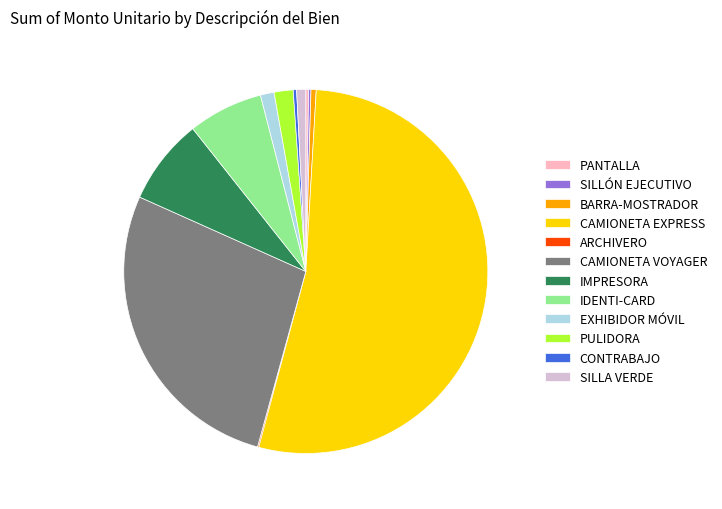

Which category has the biggest portion of the pie?

CAMIONETA EXPRESS